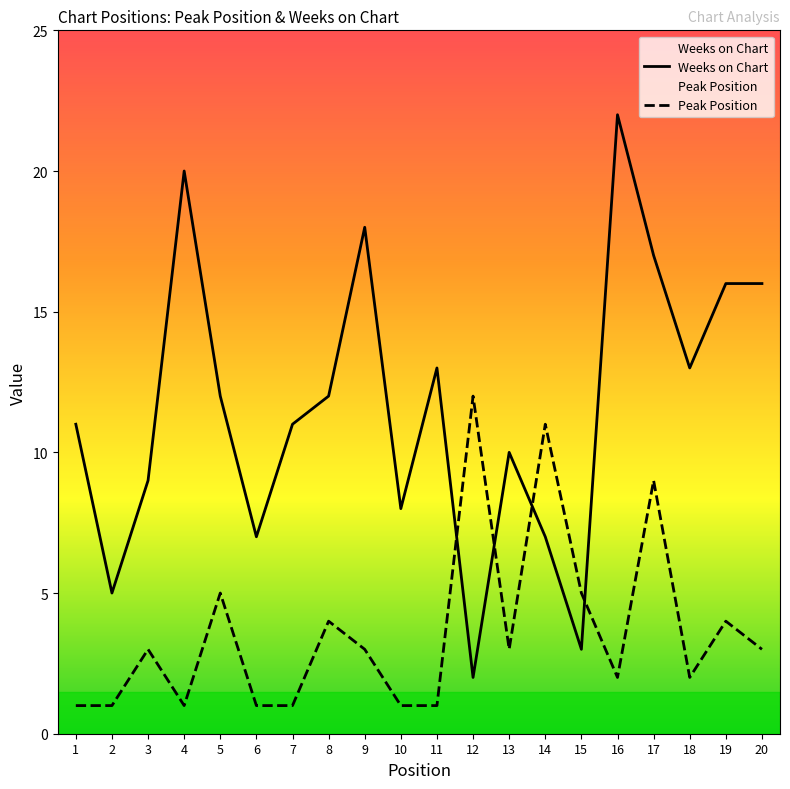

What is the greatest value displayed?

22